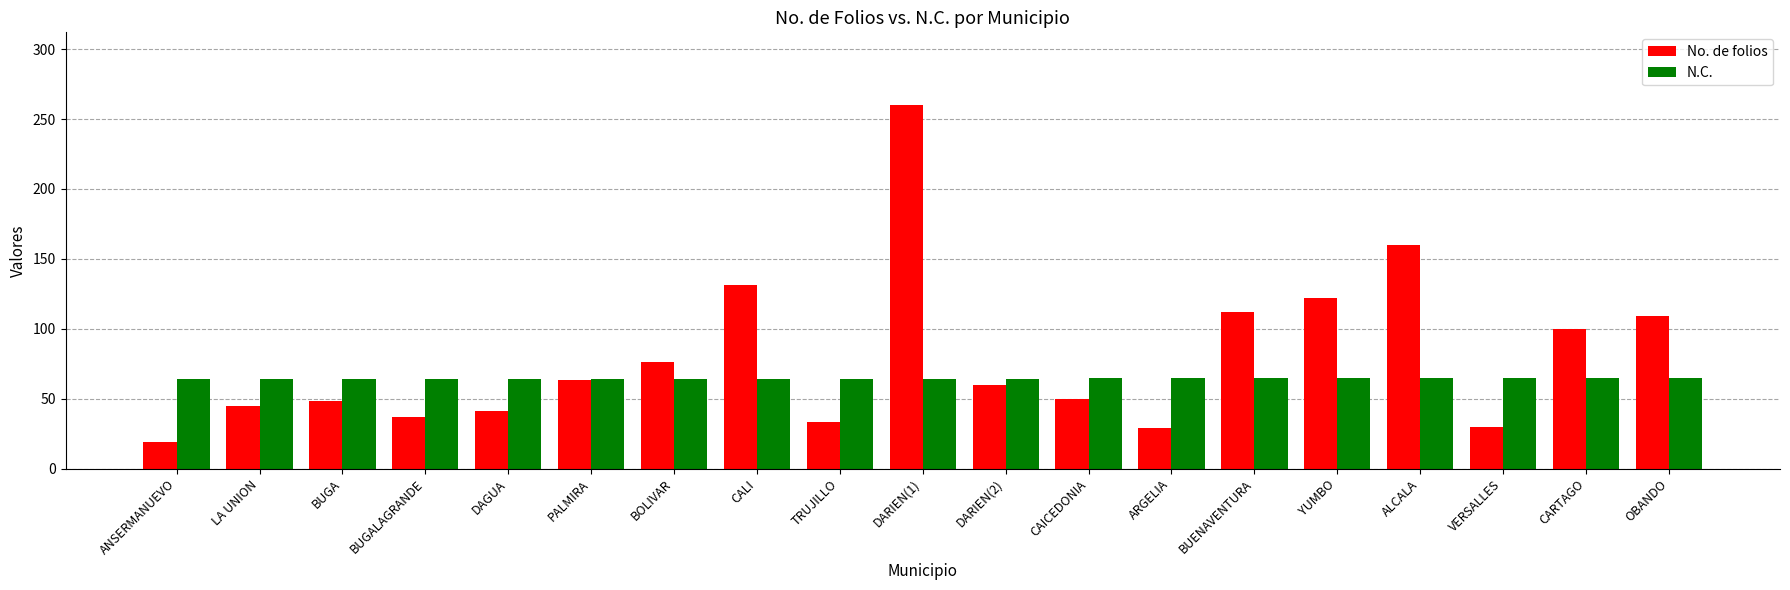

What is the label of the 13th bar from the right?

BOLIVAR